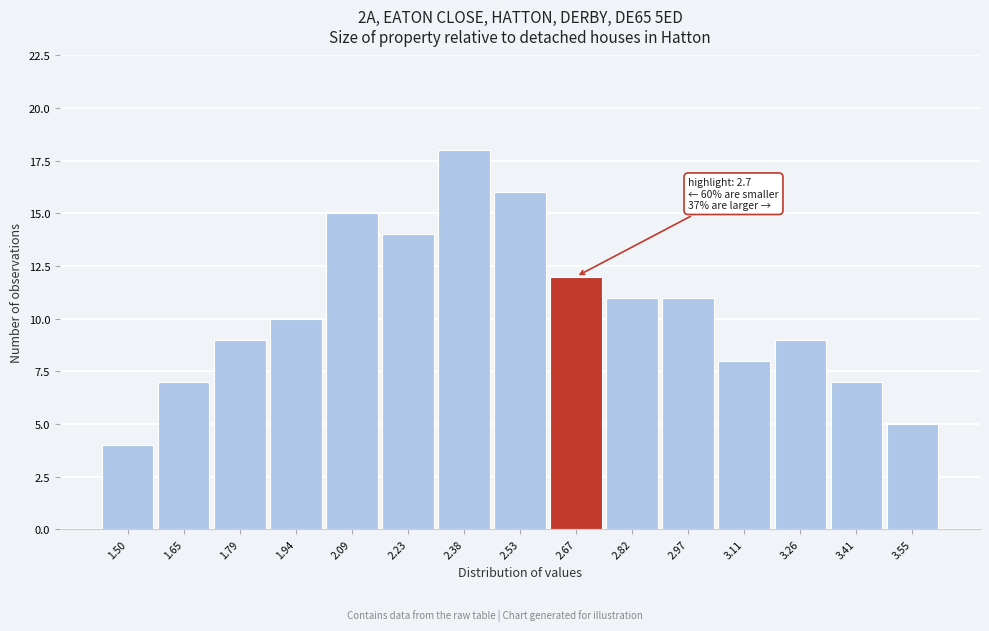

Reading left to right, what are all the values shown in this chart?

4	7	9	10	15	14	18	16	12	11	11	8	9	7	5